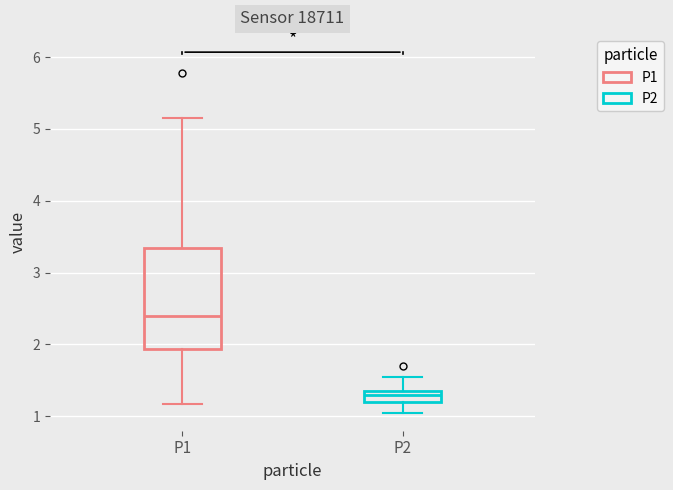

Reading left to right, transcribe this box plot: for each box, give where its median line is, the range the box spans, and where its two whiskers end, as read against the y-axis. The values are not printed on the chart, so give them approximately, as read against the axis.

P1: median 2.4, box 1.9 to 3.3, whiskers 1.2 to 5.2
P2: median 1.3, box 1.2 to 1.4, whiskers 1.1 to 1.6